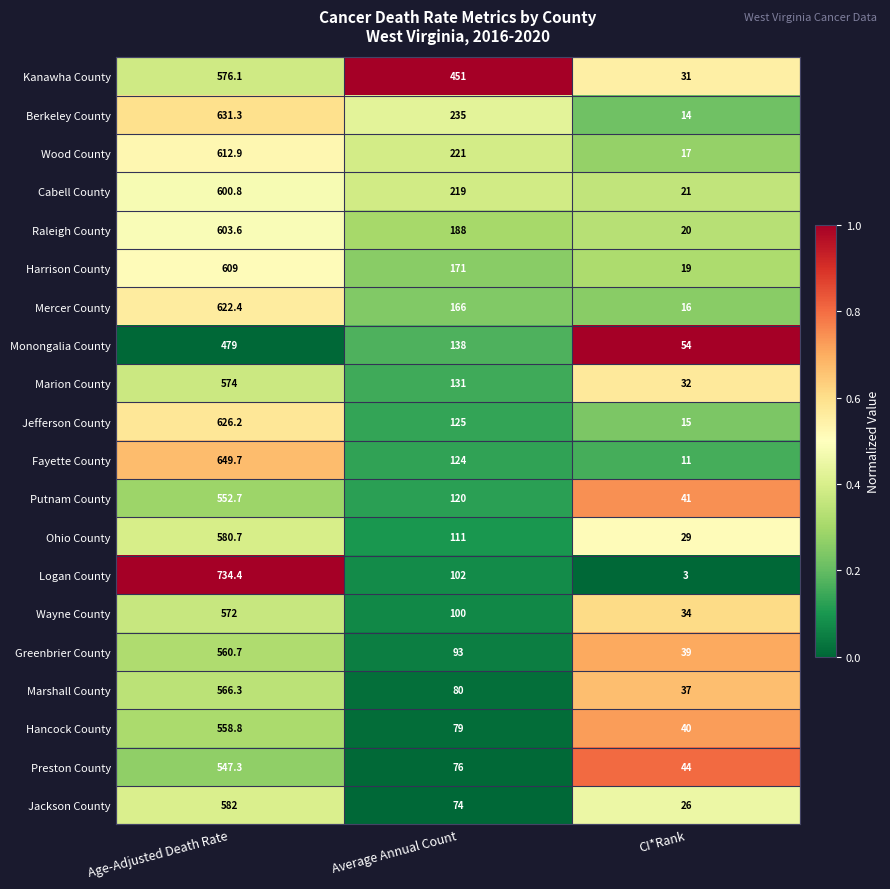

Is it true that Preston County equals 961.2 at Age-Adjusted Death Rate?

False